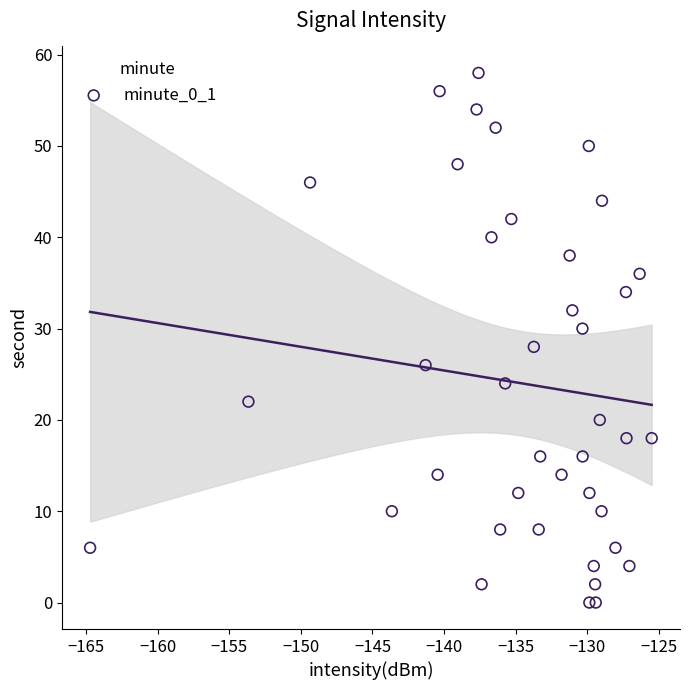

What is the range of Y values (max minus min)?

58